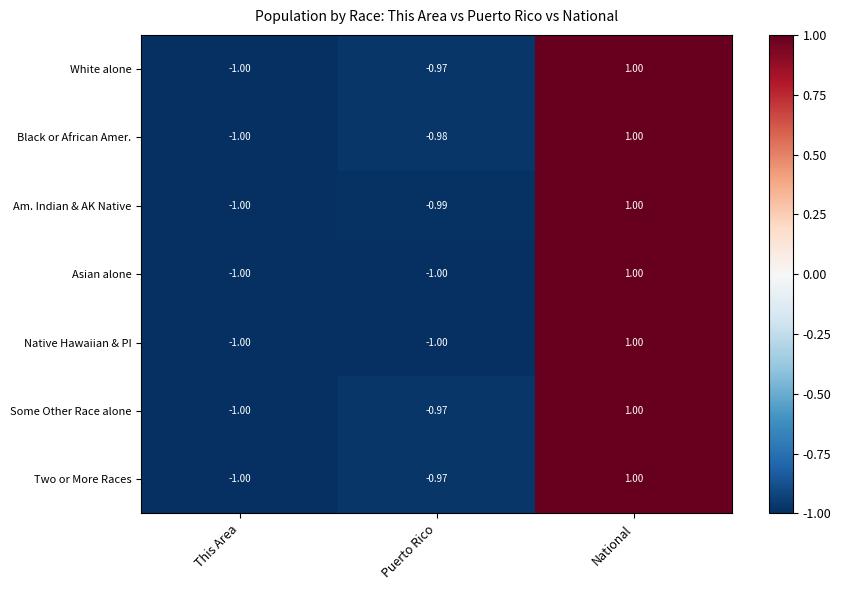

Where is Some Other Race alone nearest to the value 0?

Puerto Rico